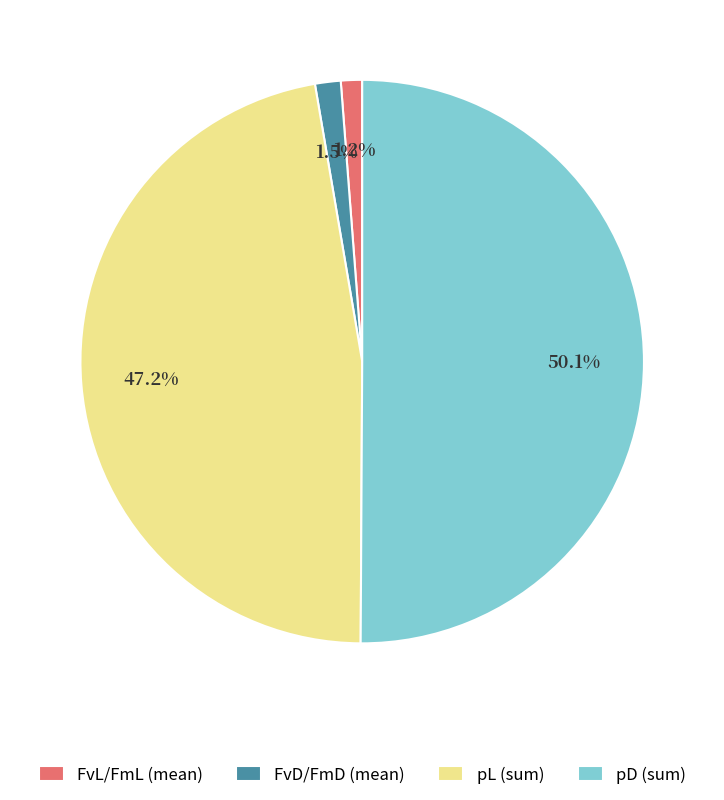

What is the total percentage of FvD/FmD (mean) and FvL/FmL (mean)?

2.7%